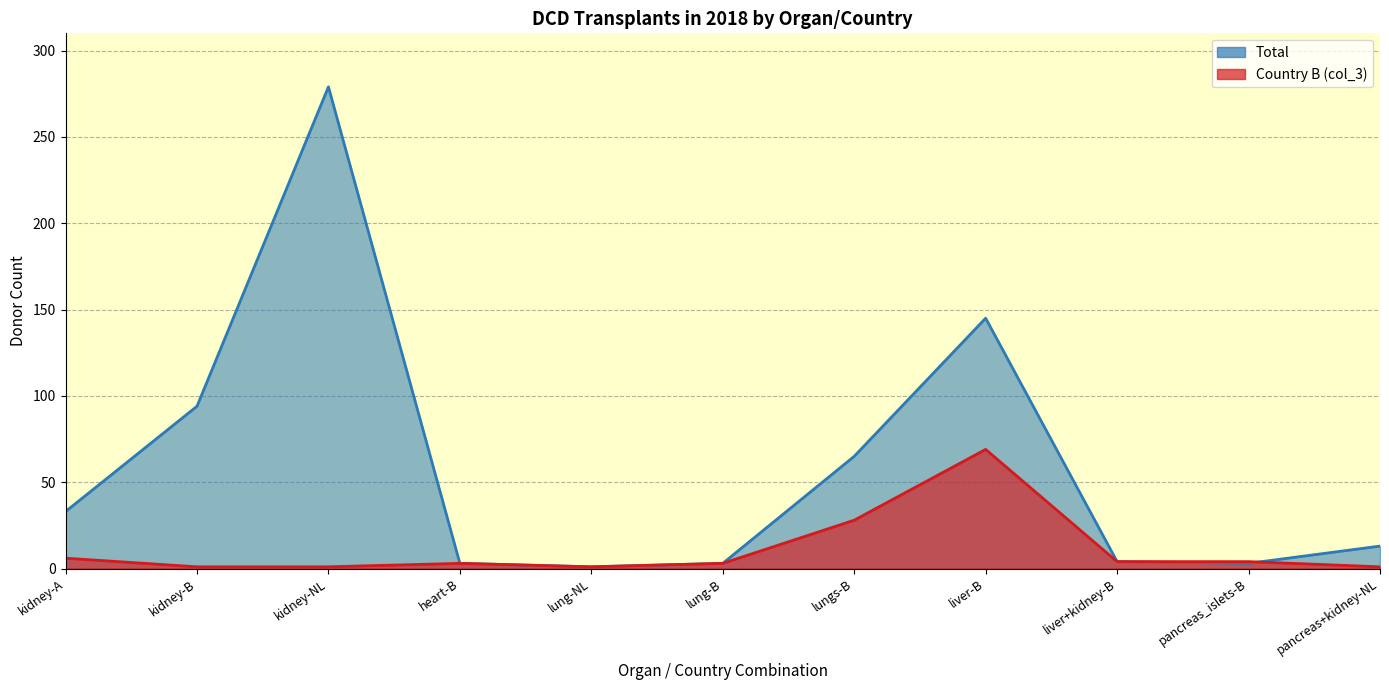

What is the average value of the Country B (col_3) series?

11